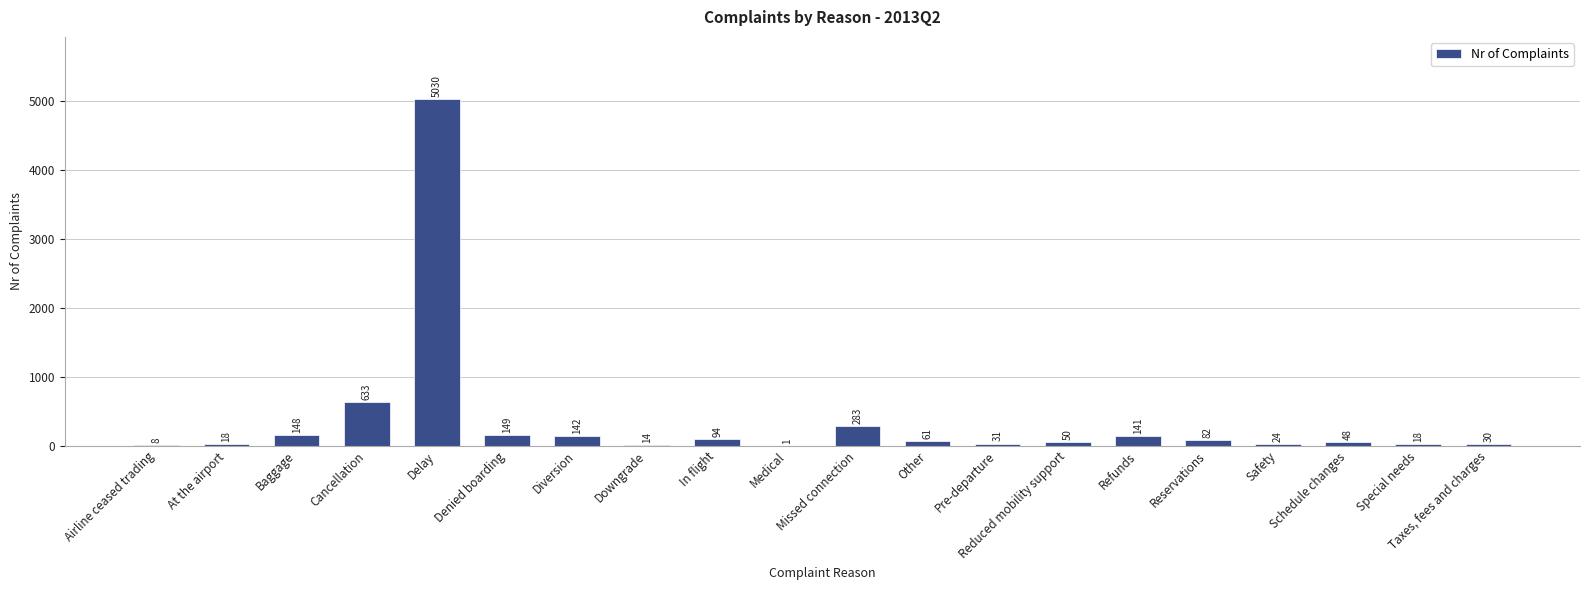

Where does the data first go above 61?

Baggage